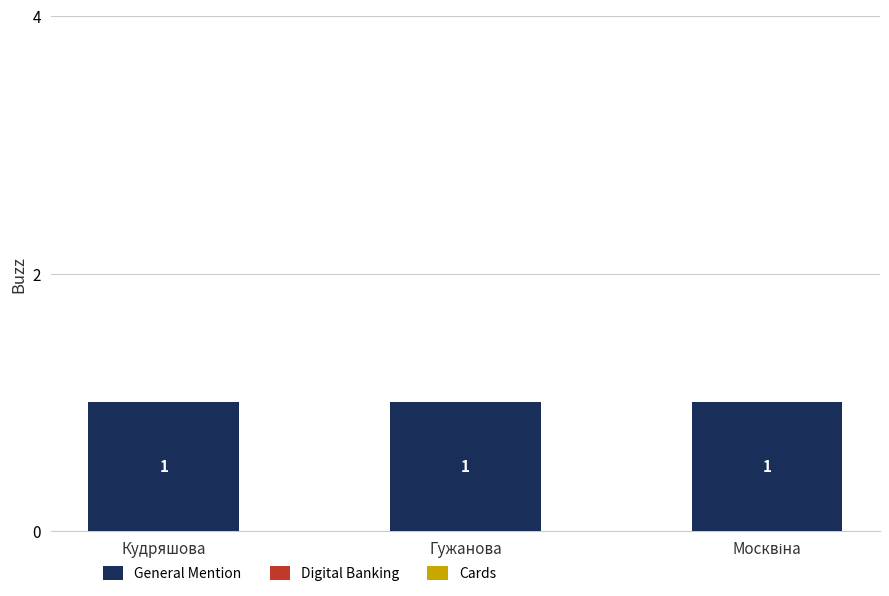

What are all the series names shown in the legend?

General Mention, Digital Banking, Cards